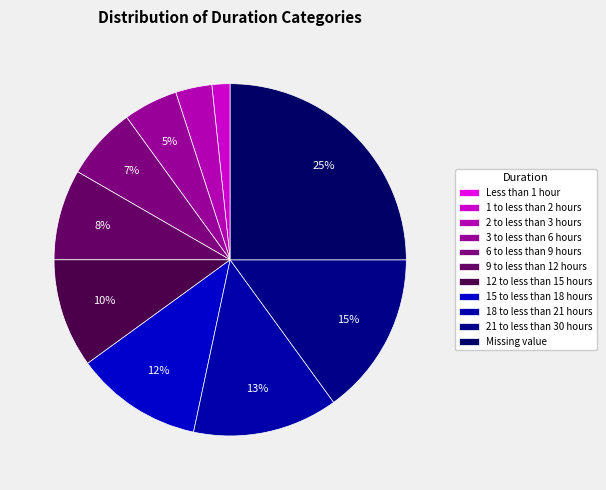

What is the largest slice in the pie chart?

Missing value